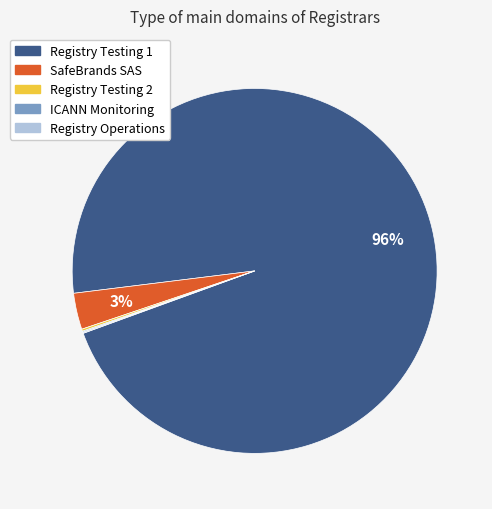

Is there any slice that represents more than half of the pie?

Yes